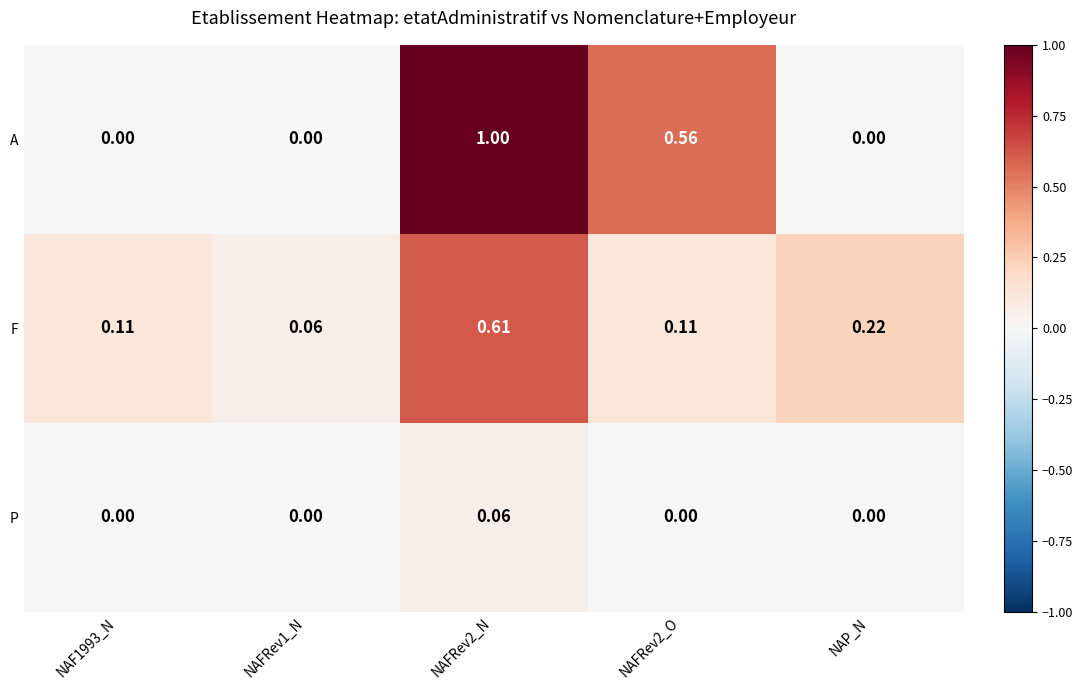

Which series has the largest range (max minus min)?

A